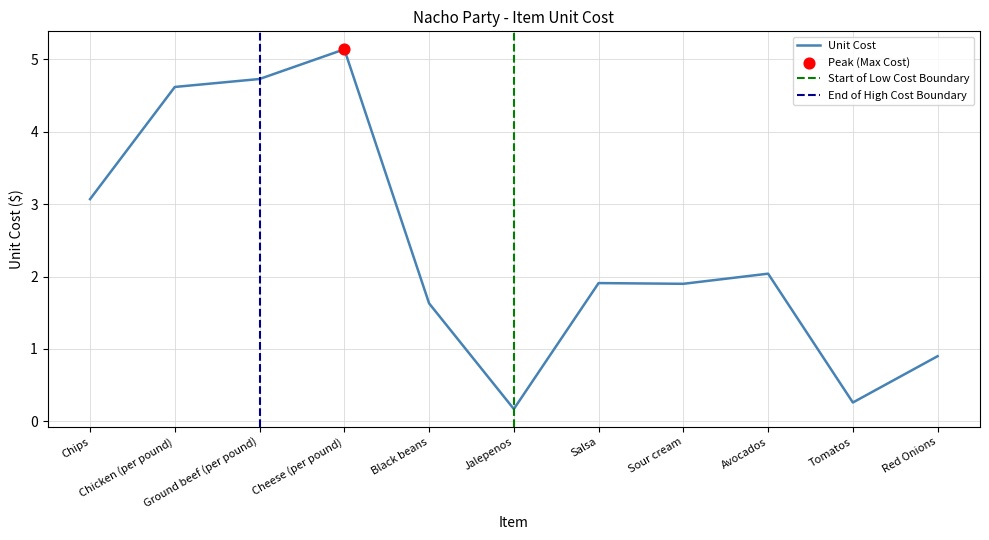

Approximately how many times larger is the value at Red Onions compared to Chips?

0.3